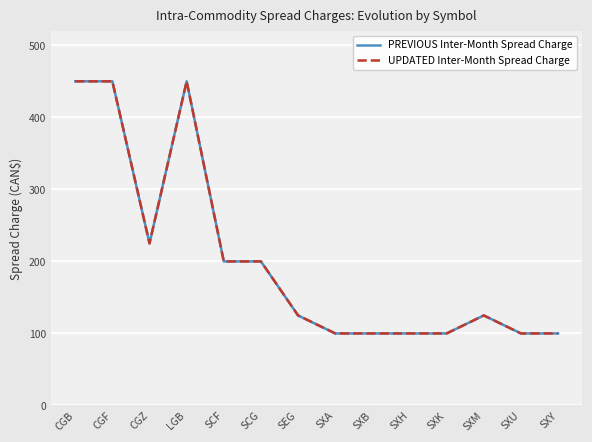

Is this an area chart (filled region under the line)?

No